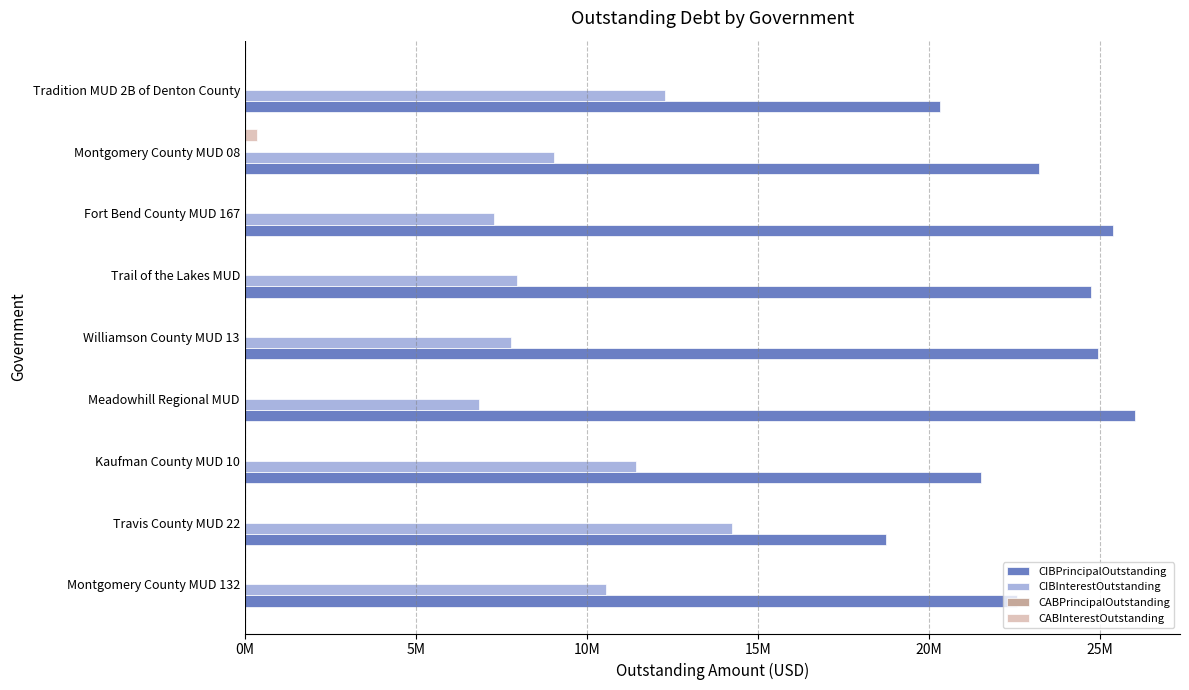

How many groups of bars are there?

9